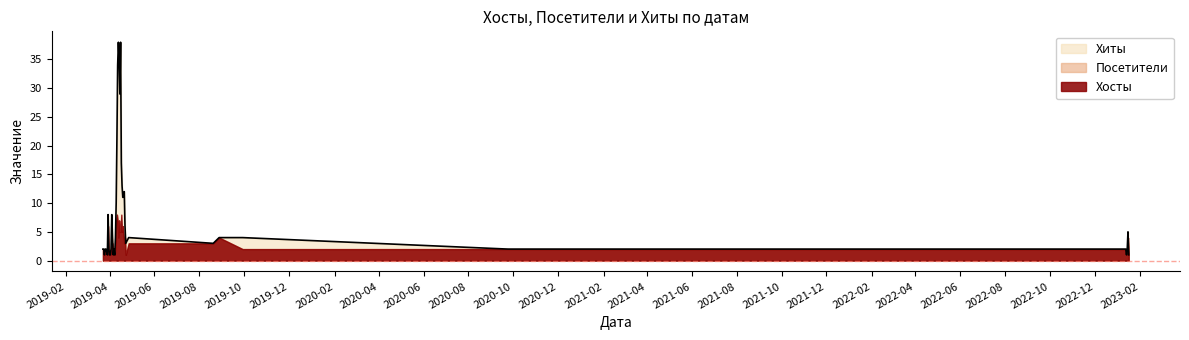

The value of Посетители at 2019-04-16 is 5. True or false?

True